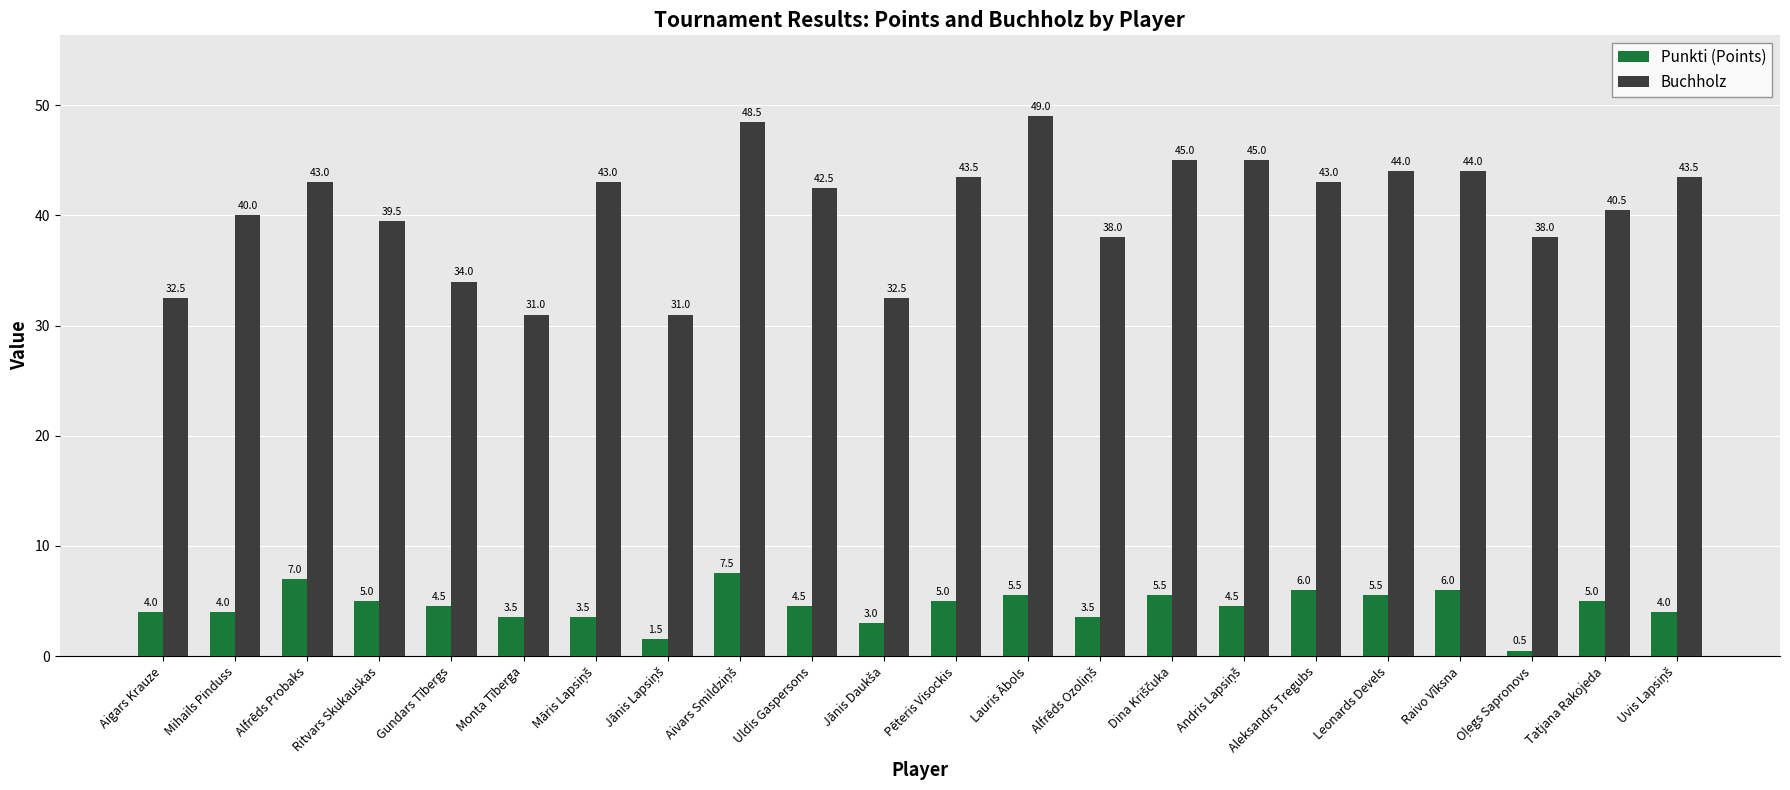

What is the approximate value of Punkti (Points) at Ritvars Skukauskas?

5.0